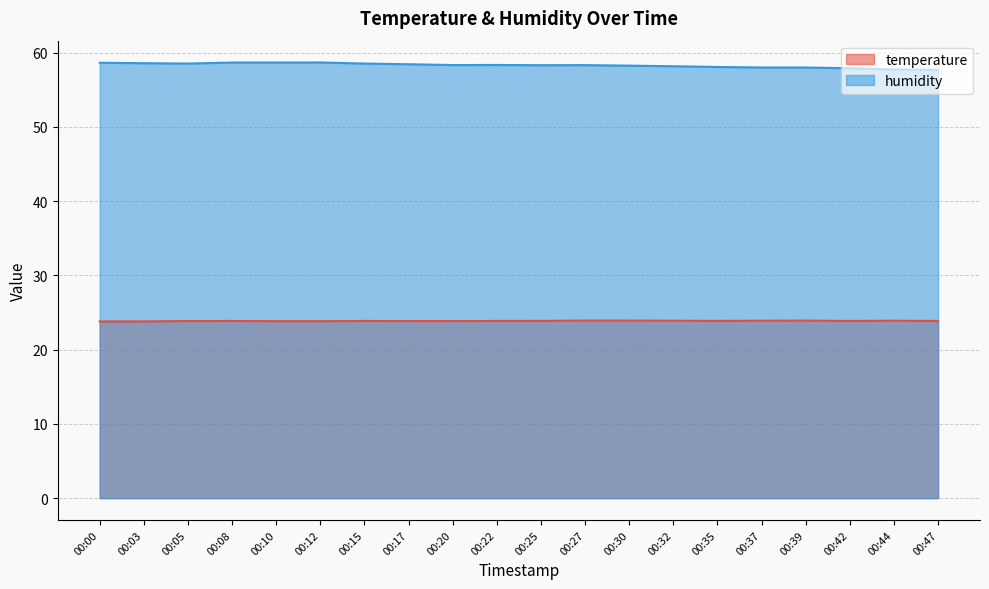

At which category is the sum across all series the highest?

00:08